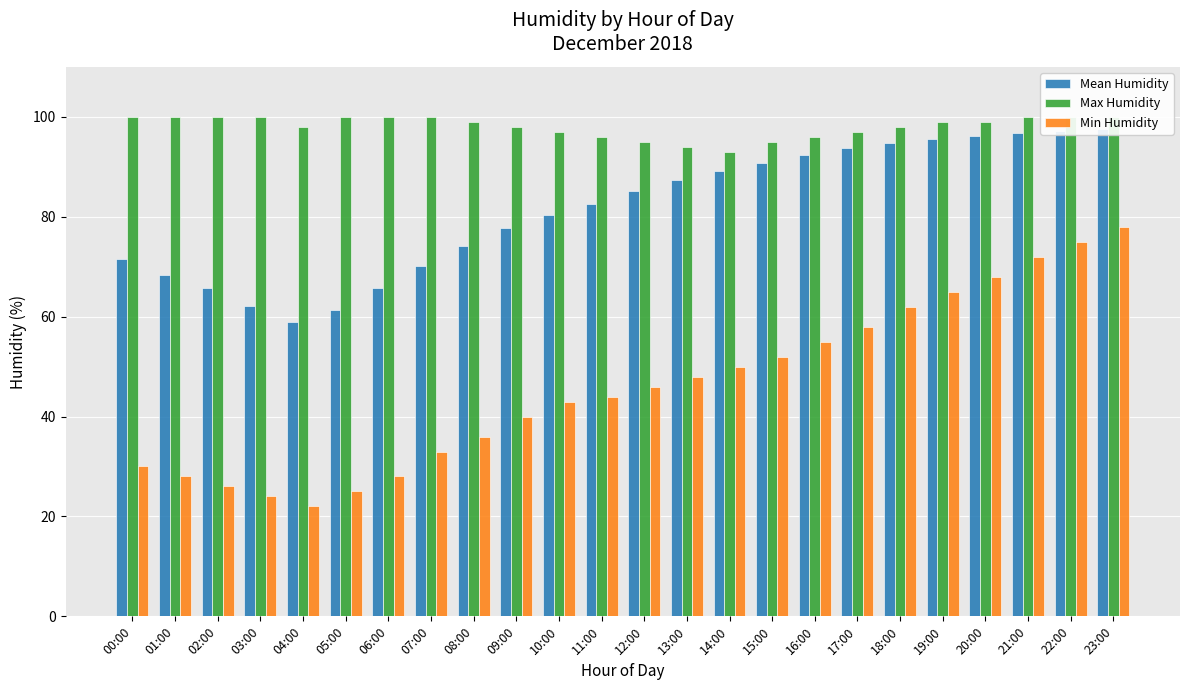

Rank the series by their maximum value, from lowest to highest.

Min Humidity, Mean Humidity, Max Humidity